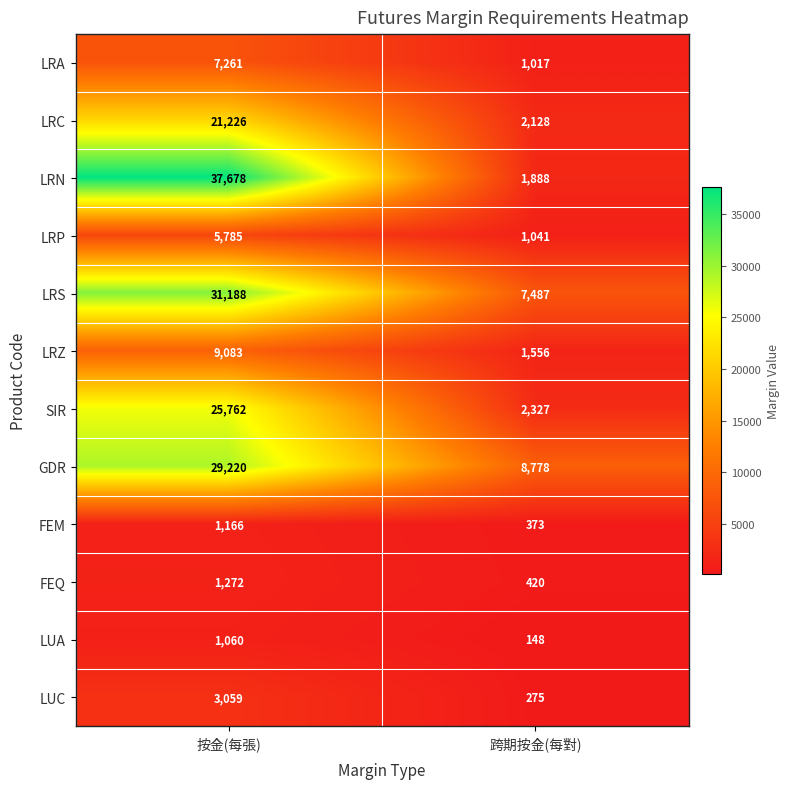

Which category has the lowest value in the LRZ series?

跨期按金(每對)